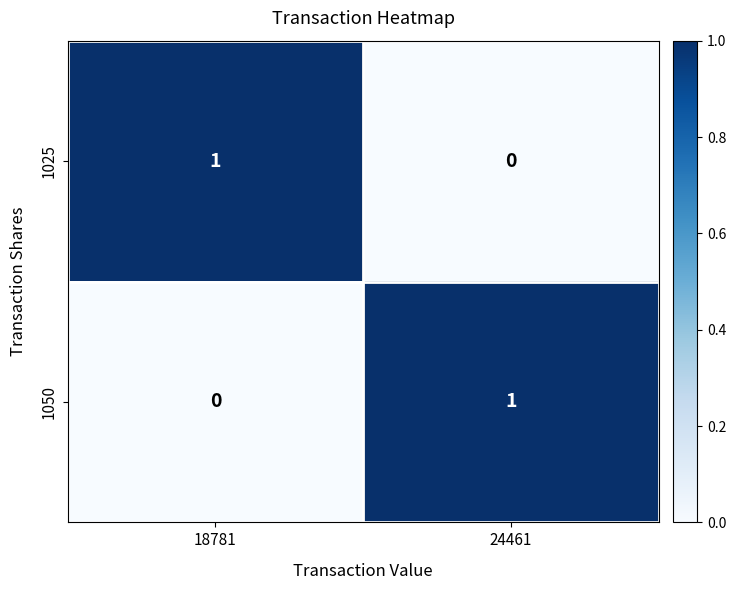

The value of 1050 at 24461 is 1. True or false?

True